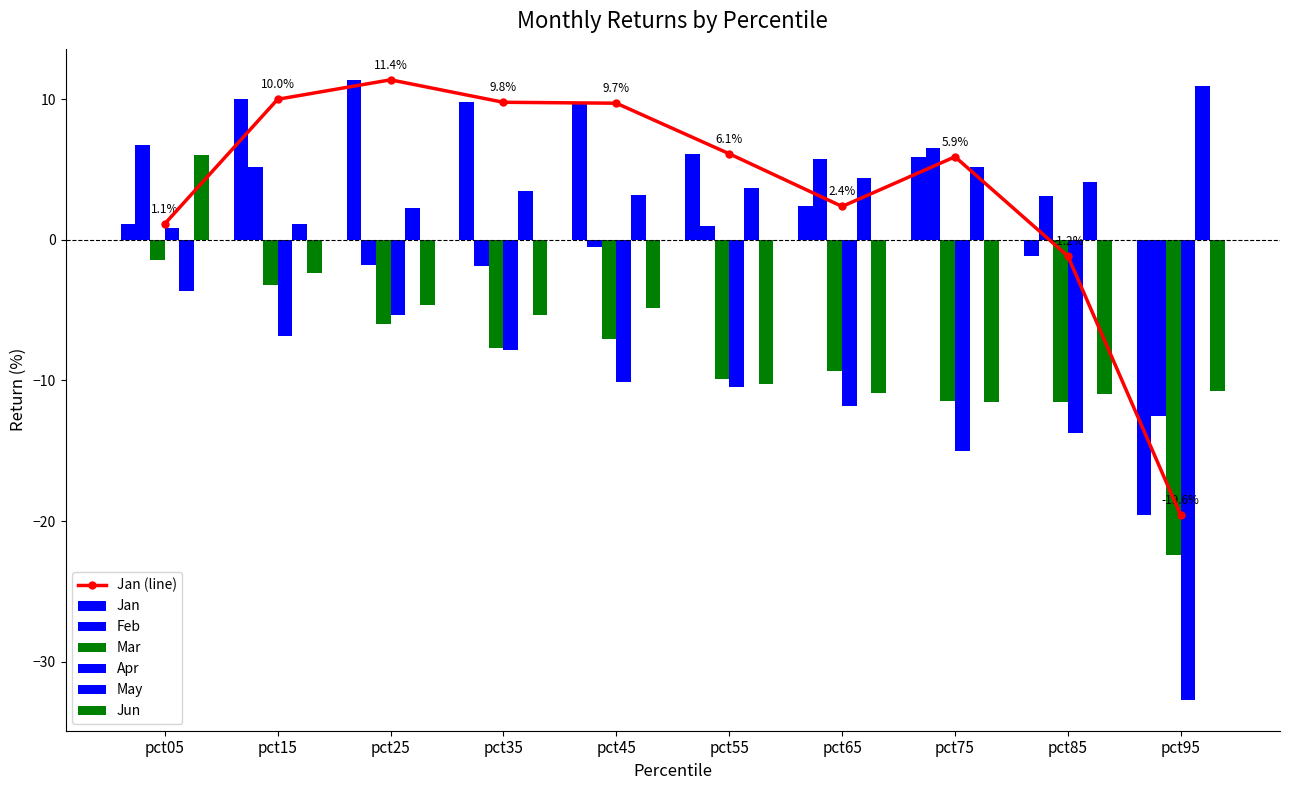

Read the Feb value at pct95.

-12.5